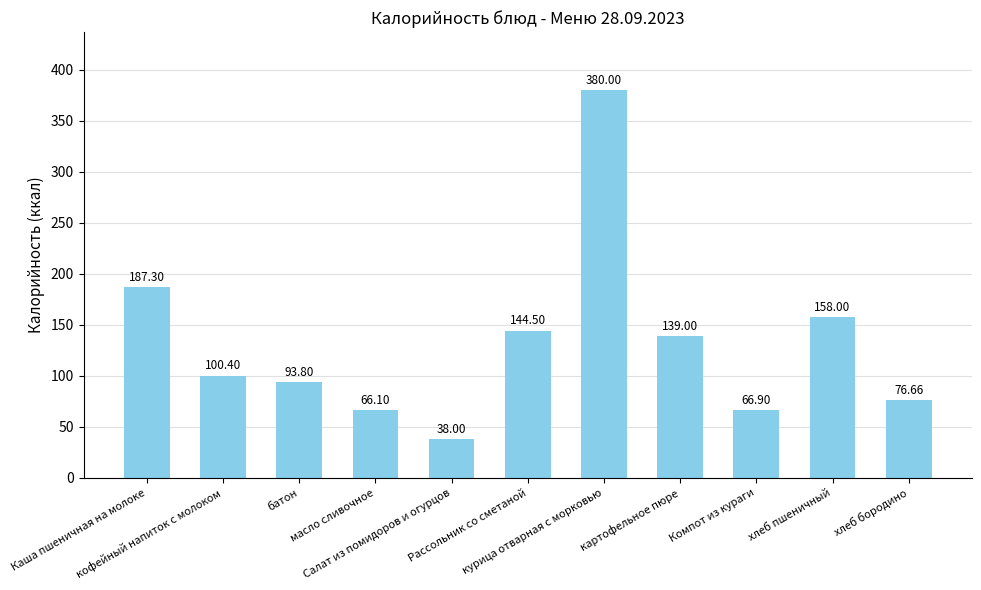

How many bars are there in total?

11